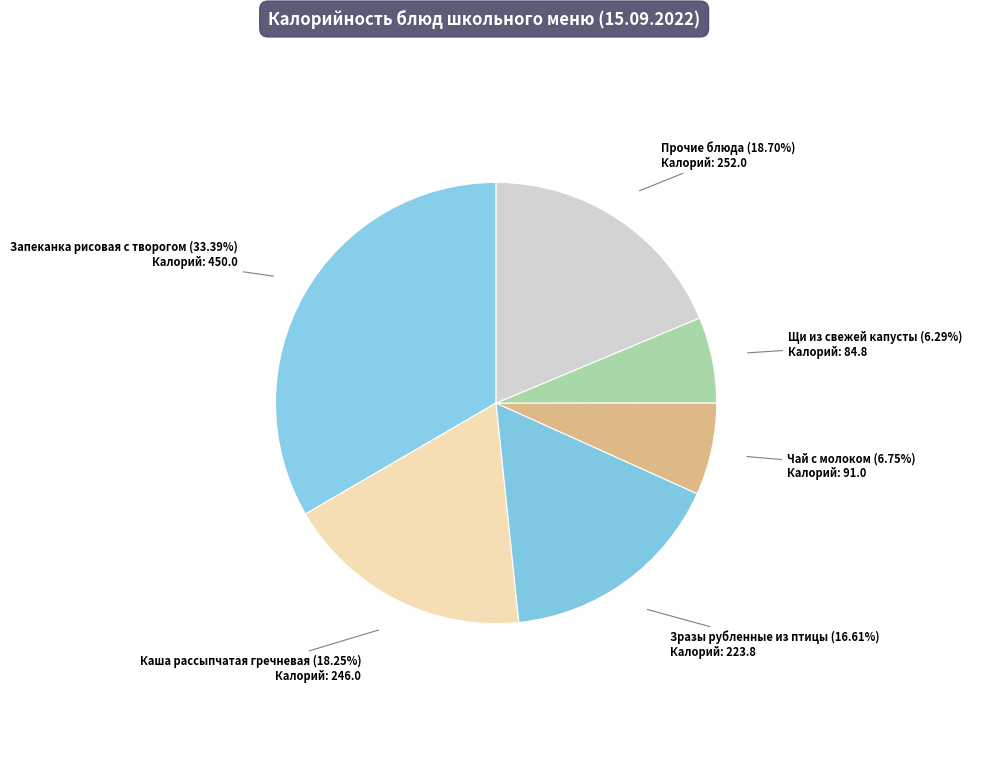

To the nearest percent, what portion does Зразы рубленные из птицы represent?

17%